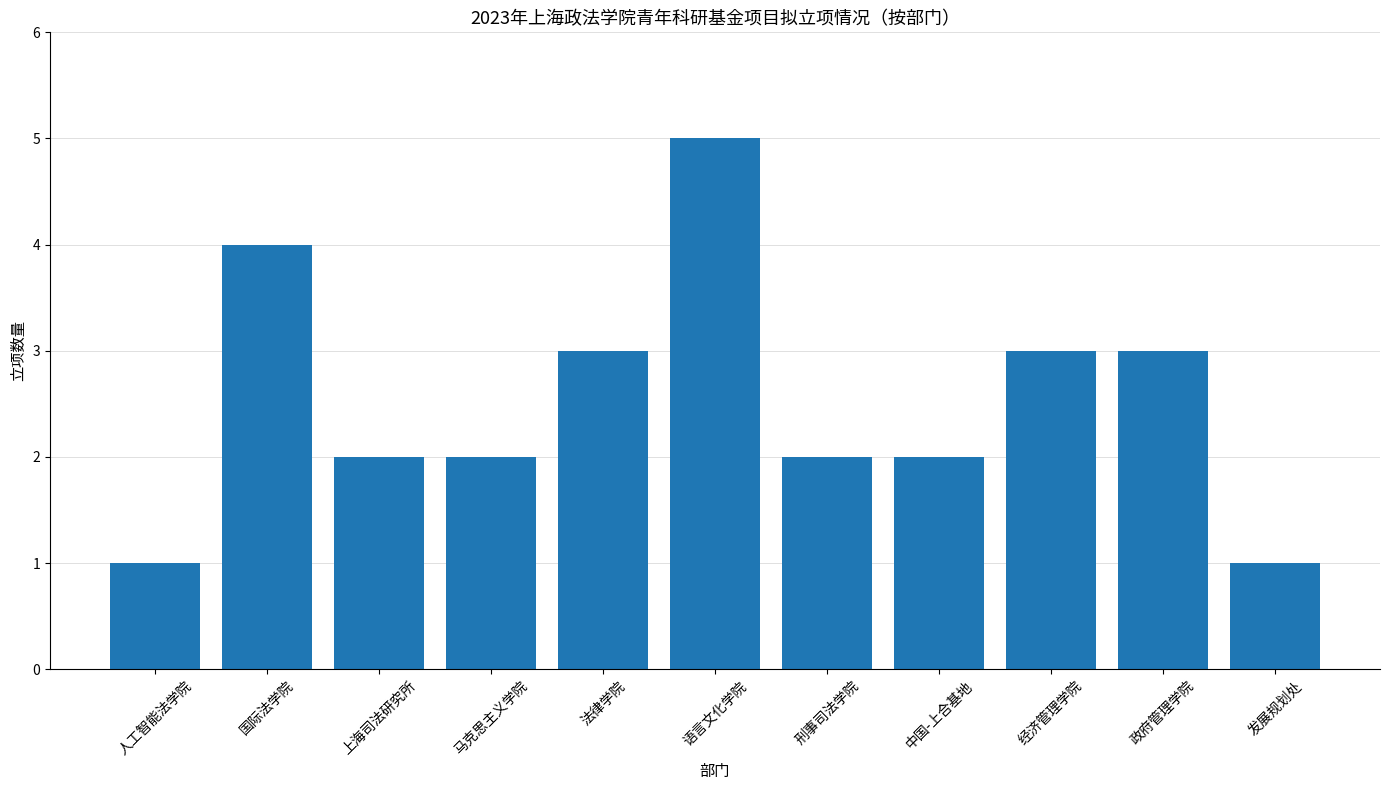

Reading left to right, extract all data points from this chart.

1	4	2	2	3	5	2	2	3	3	1